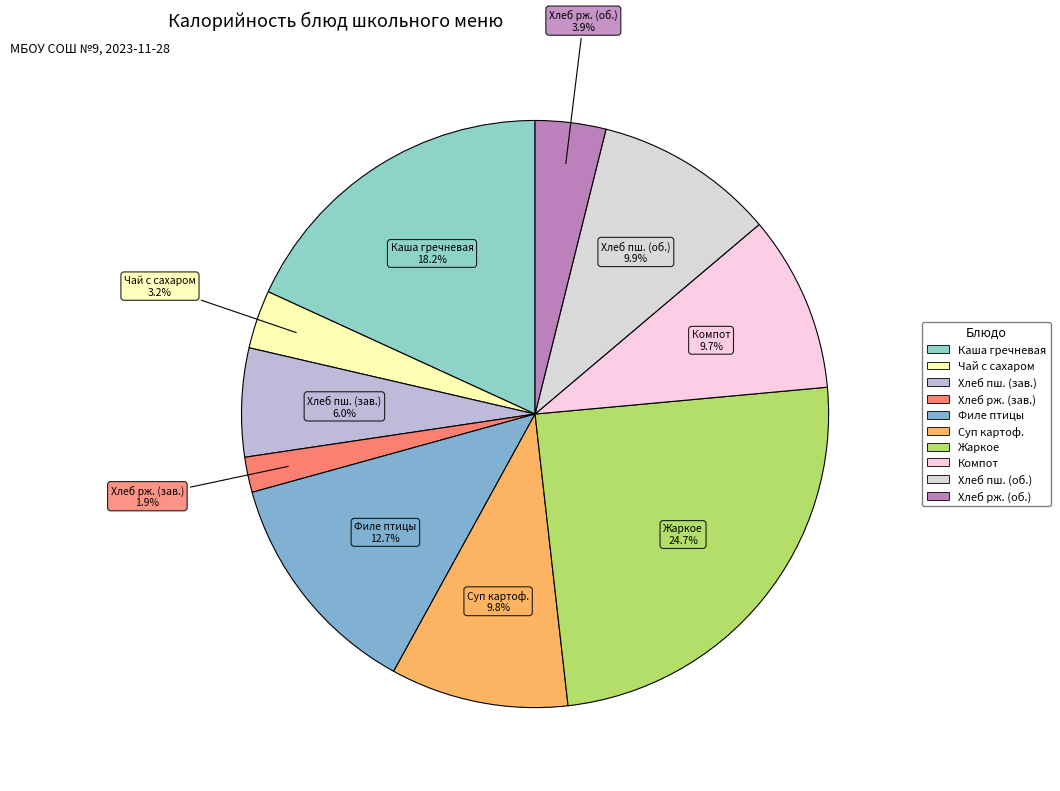

How many segments does this pie chart have?

10